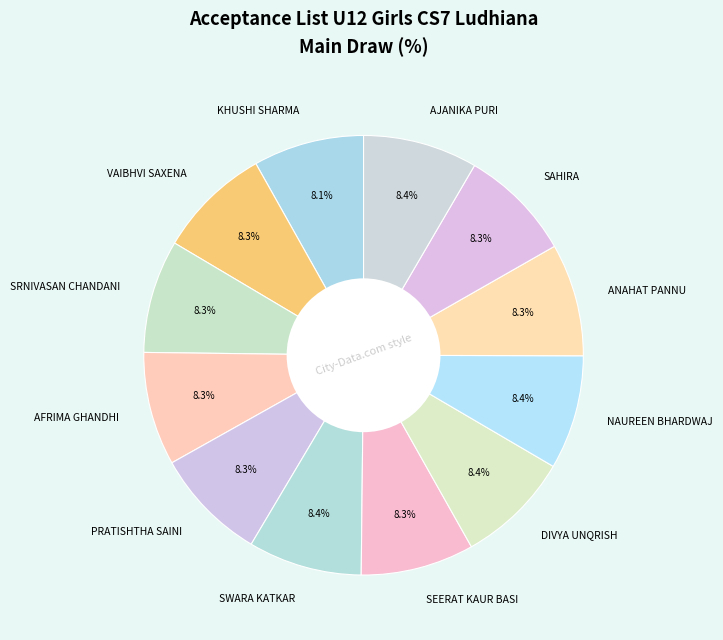

Combined, do DIVYA UNQRISH and AJANIKA PURI account for over 50%?

No